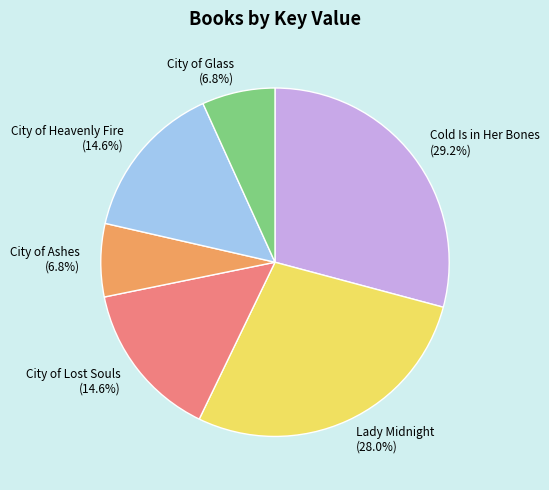

What percentage is the City of Glass slice, to the nearest percent?

7%